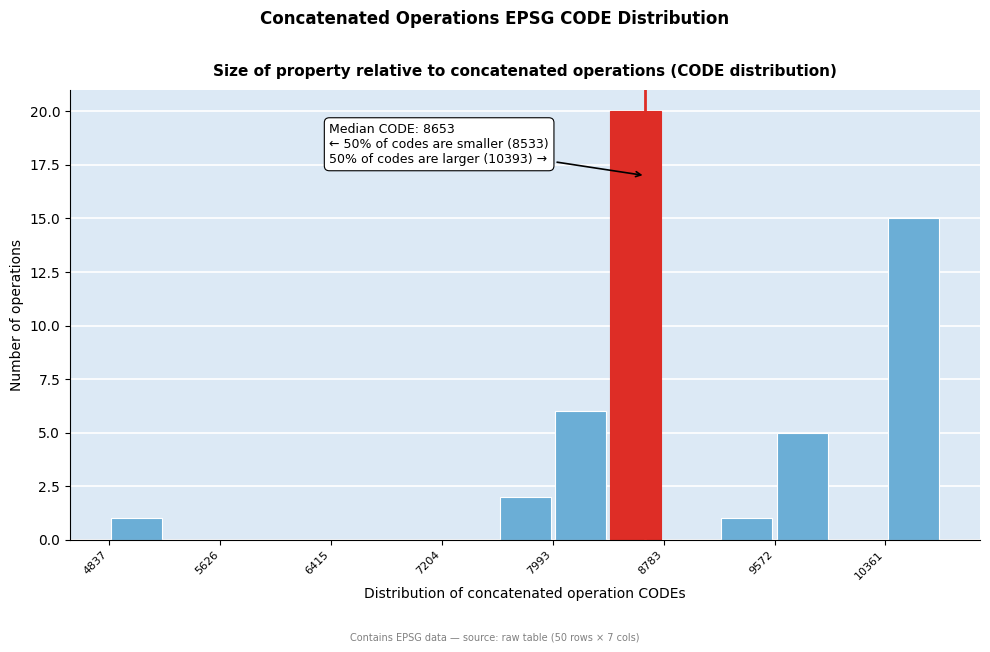

Read against the x-axis, roughly where is the centre of the tallest bar?

8600